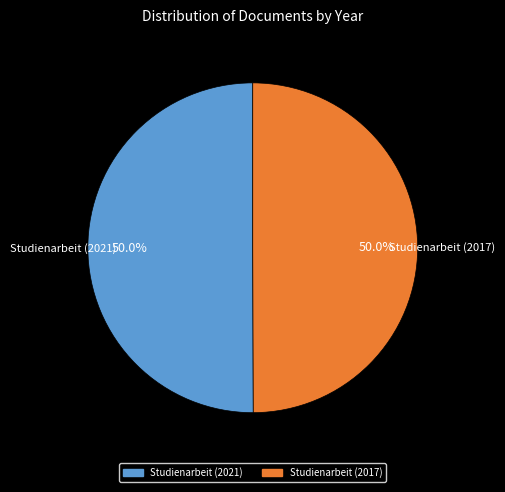

What portion of the pie excludes Studienarbeit (2017)?

50.0%